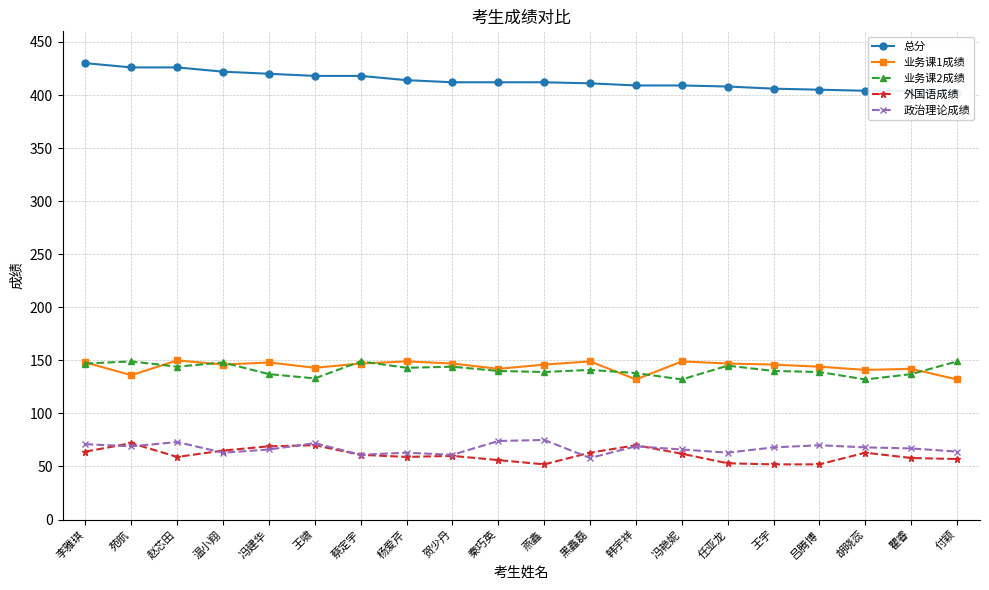

How many data points in 政治理论成绩 are above 68?

8